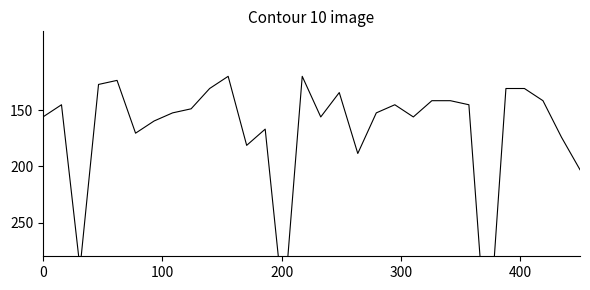

What is the difference between the maximum and minimum values?

250.0